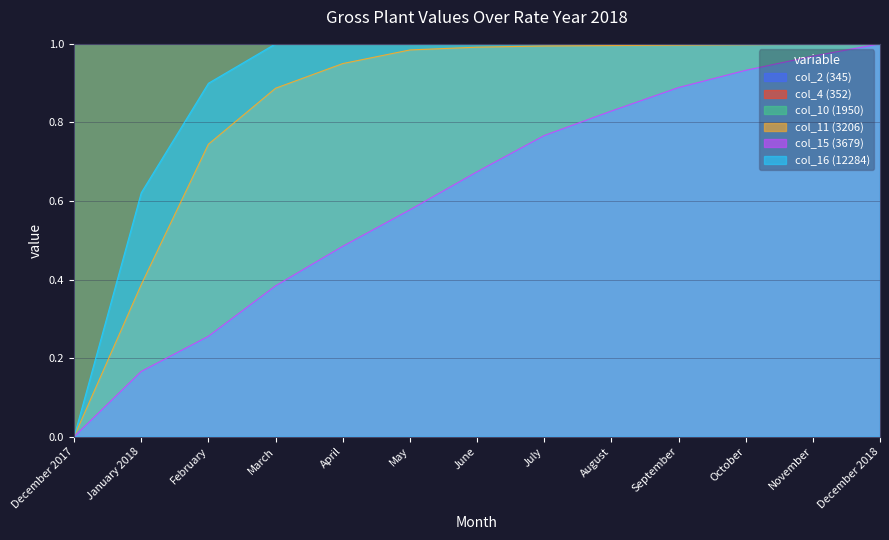

Reading left to right, transcribe all the data shown in this chart.

col_11 (3206): December 2017=0.0	January 2018=0.4	February=0.7	March=0.9	April=0.9	May=1.0	June=1.0	July=1.0	August=1.0	September=1.0	October=1.0	November=1.0	December 2018=1.0
col_15 (3679): December 2017=0.0	January 2018=0.2	February=0.3	March=0.4	April=0.5	May=0.6	June=0.7	July=0.8	August=0.8	September=0.9	October=0.9	November=1.0	December 2018=1.0
col_16 (12284): December 2017=0.0	January 2018=0.6	February=0.9	March=1.0	April=1.0	May=1.0	June=1.0	July=1.0	August=1.0	September=1.0	October=1.0	November=1.0	December 2018=1.0